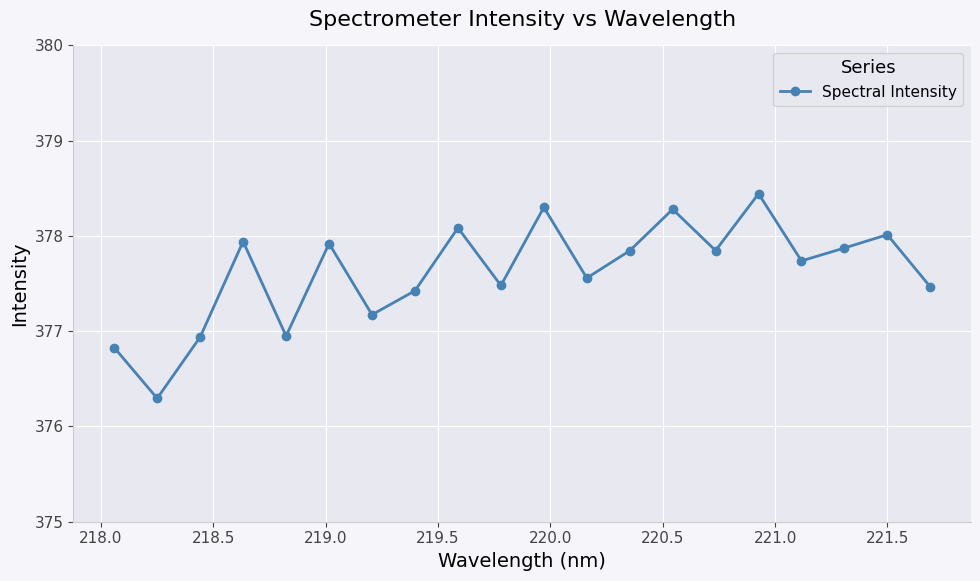

How many points are higher than both their immediate neighbors (excluding endpoints)?

7